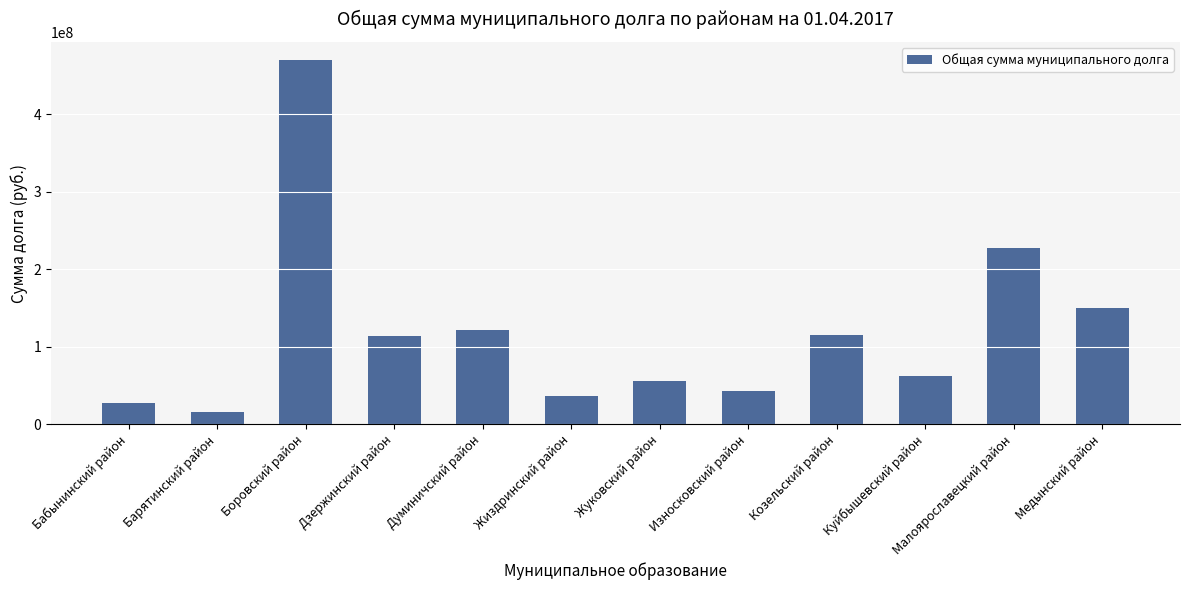

What is the difference between the values at Думиничский район and Медынский район?

27902172.3